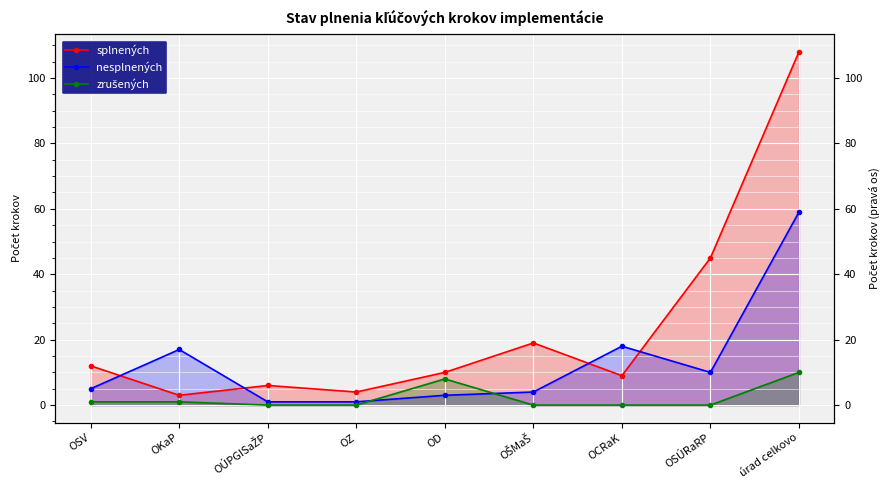

At which category is the sum across all series the highest?

úrad celkovo